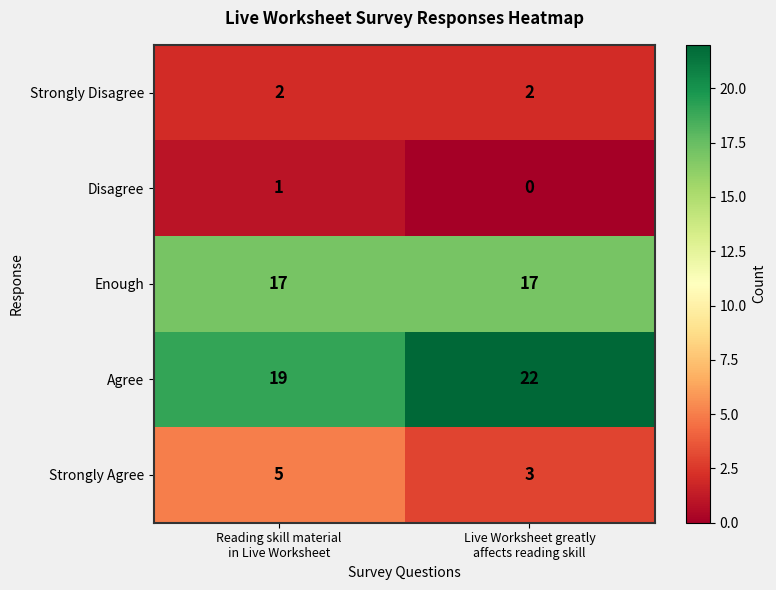

What is the sum of all Strongly Agree values?

8